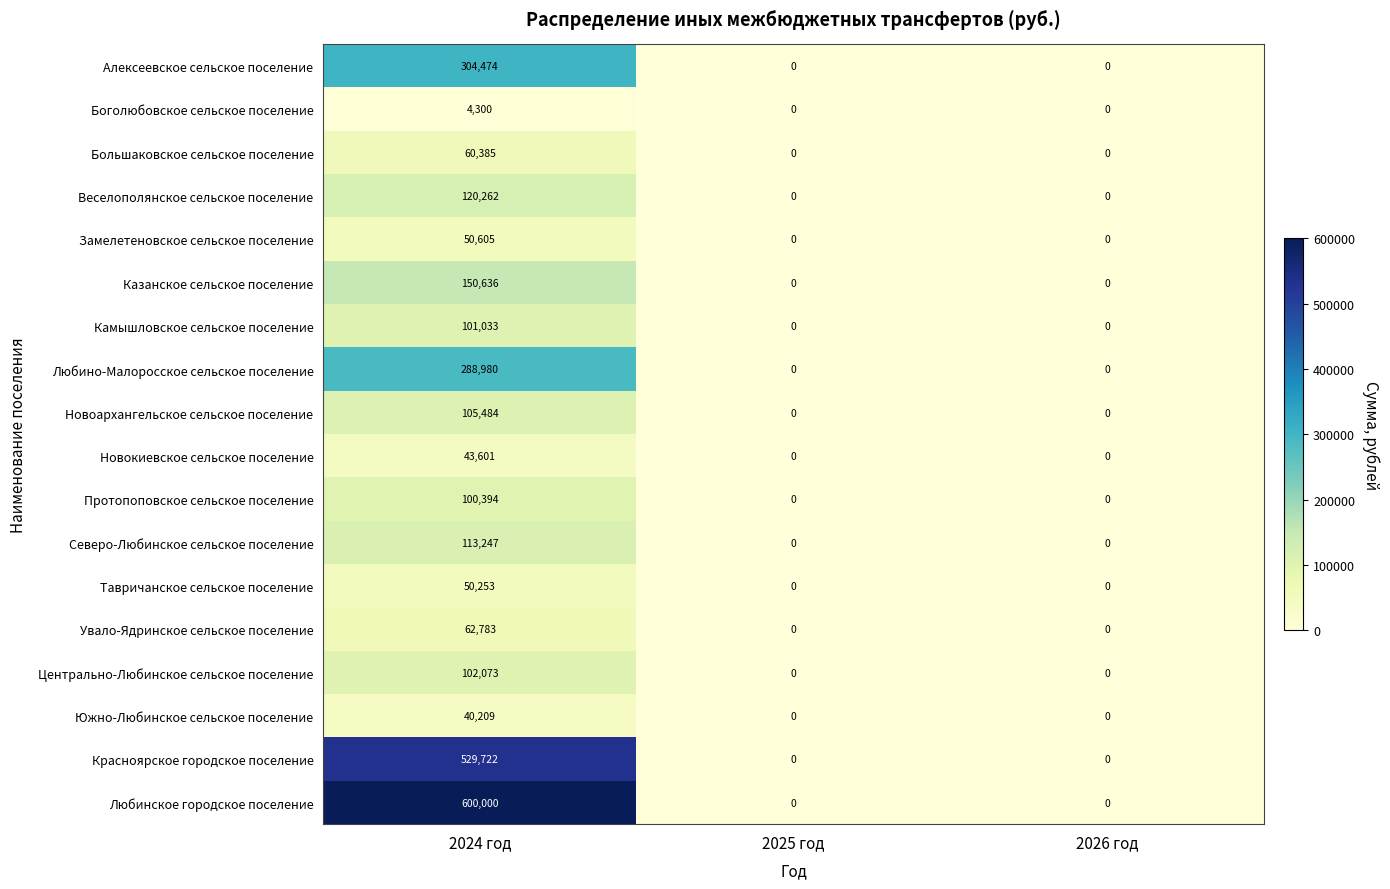

What is the spread (max minus min) of values at 2024 год?

595700